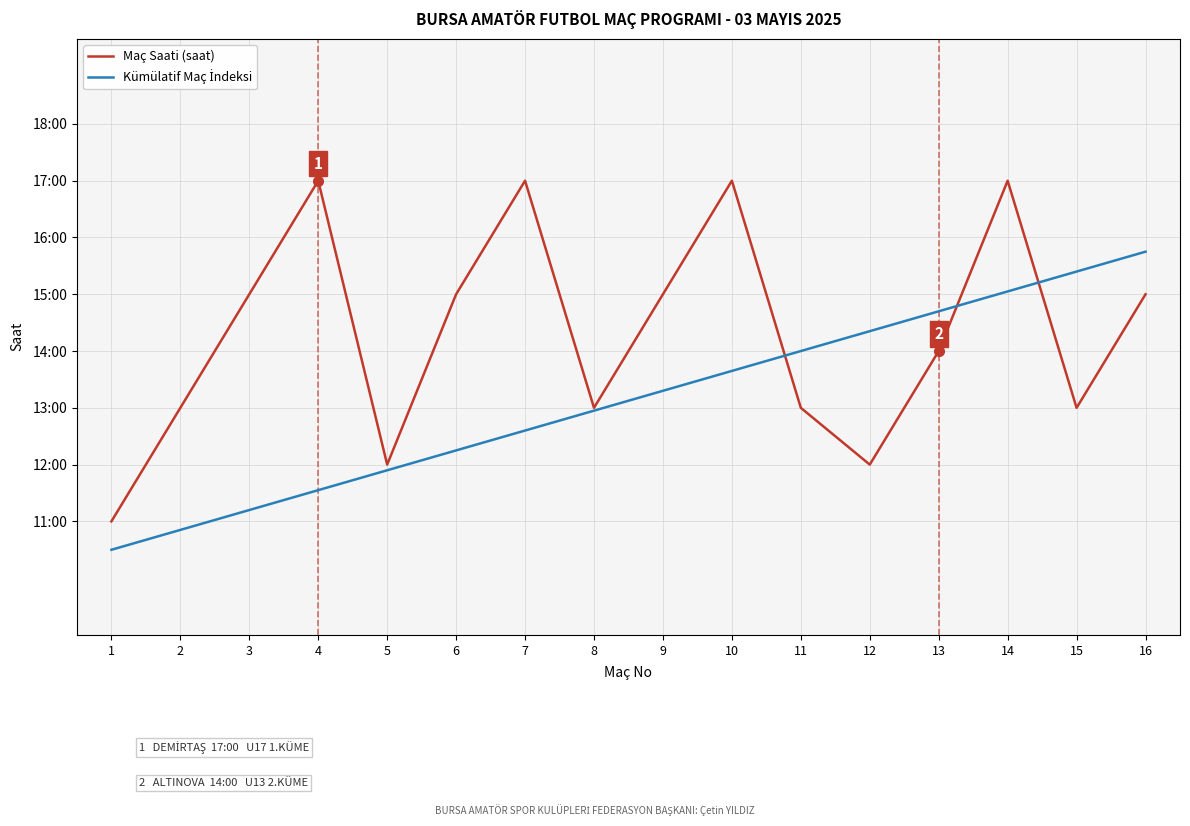

Reading right to left, list all the values displayed in this chart.

Maç Saati (saat): 16=15.0	15=13.0	14=17.0	13=14.0	12=12.0	11=13.0	10=17.0	9=15.0	8=13.0	7=17.0	6=15.0	5=12.0	4=17.0	3=15.0	2=13.0	1=11.0
Kümülatif Maç İndeksi: 16=15.8	15=15.4	14=15.1	13=14.7	12=14.3	11=14.0	10=13.7	9=13.3	8=12.9	7=12.6	6=12.2	5=11.9	4=11.6	3=11.2	2=10.8	1=10.5